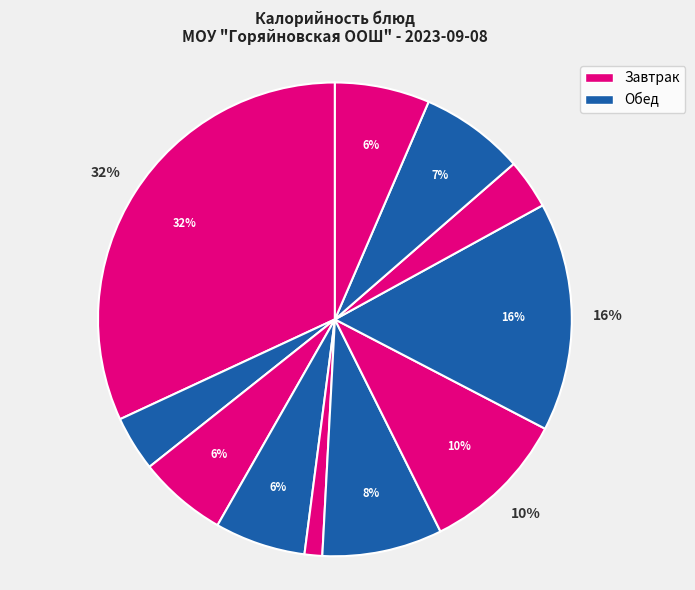

Does any single category account for the majority?

No